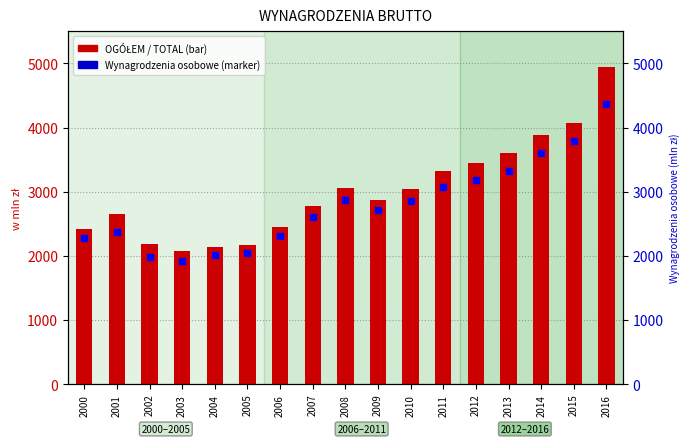

What is the difference between the highest and lowest values at 2012?

277.9